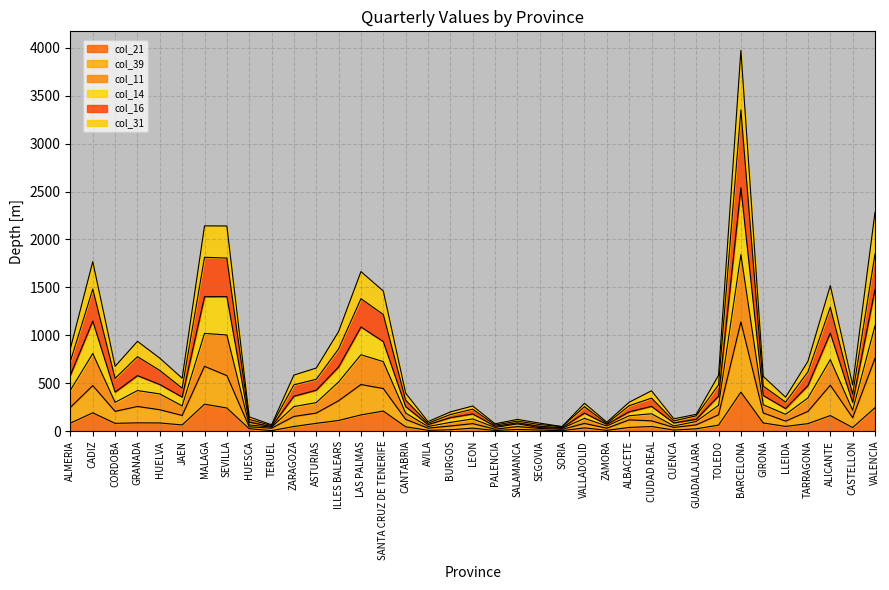

What is the difference between the highest and lowest values at GIRONA?

486